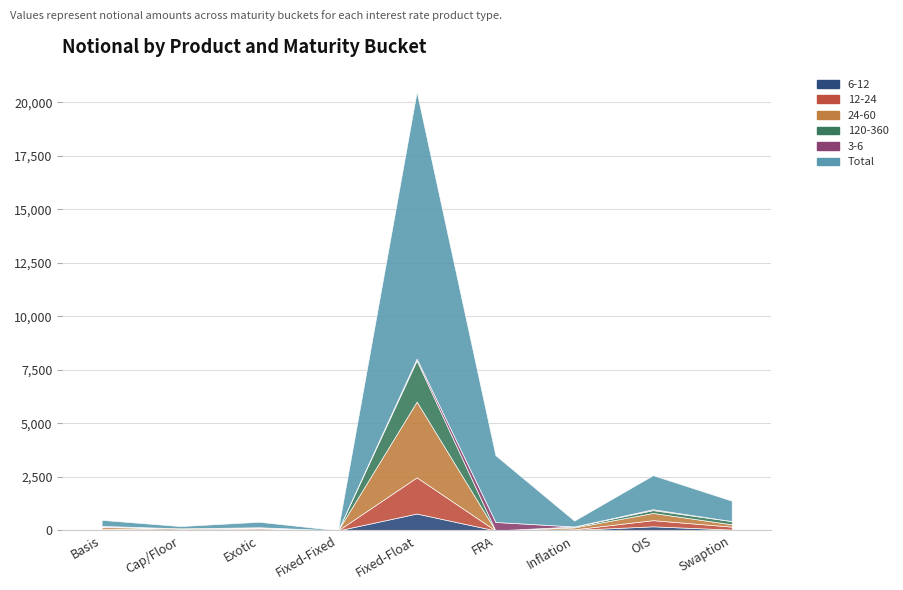

Which series has the largest range (max minus min)?

Total